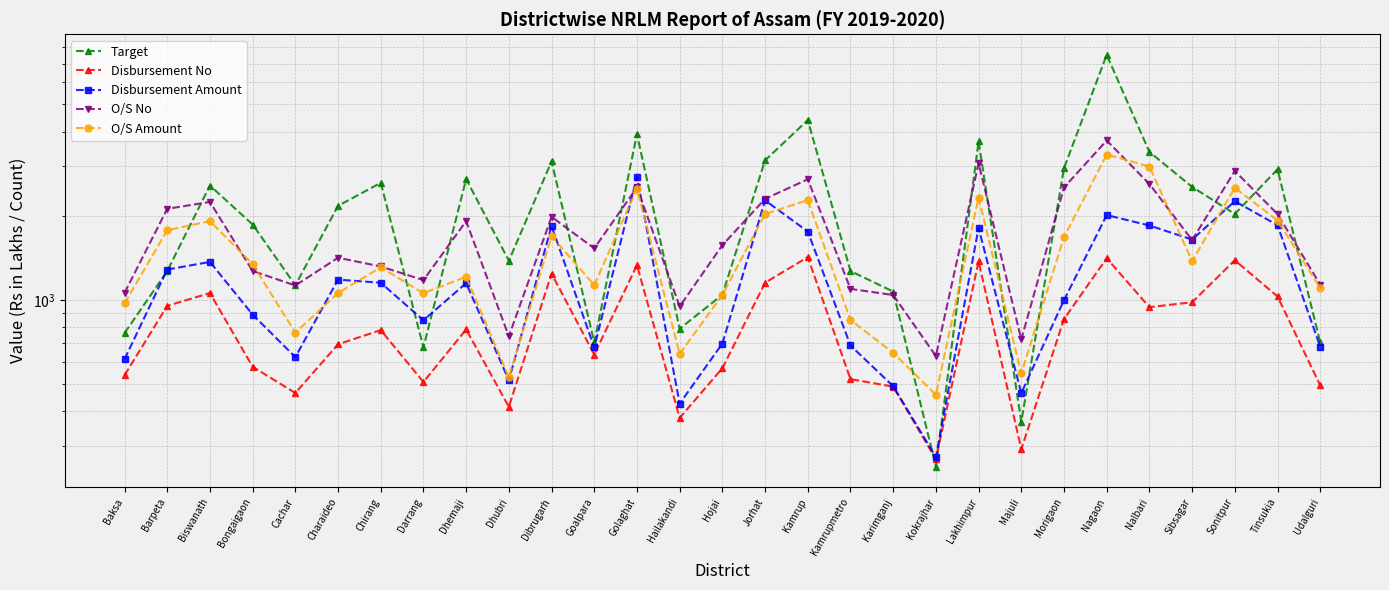

How many interior local peaks does the Disbursement Amount series have?

9